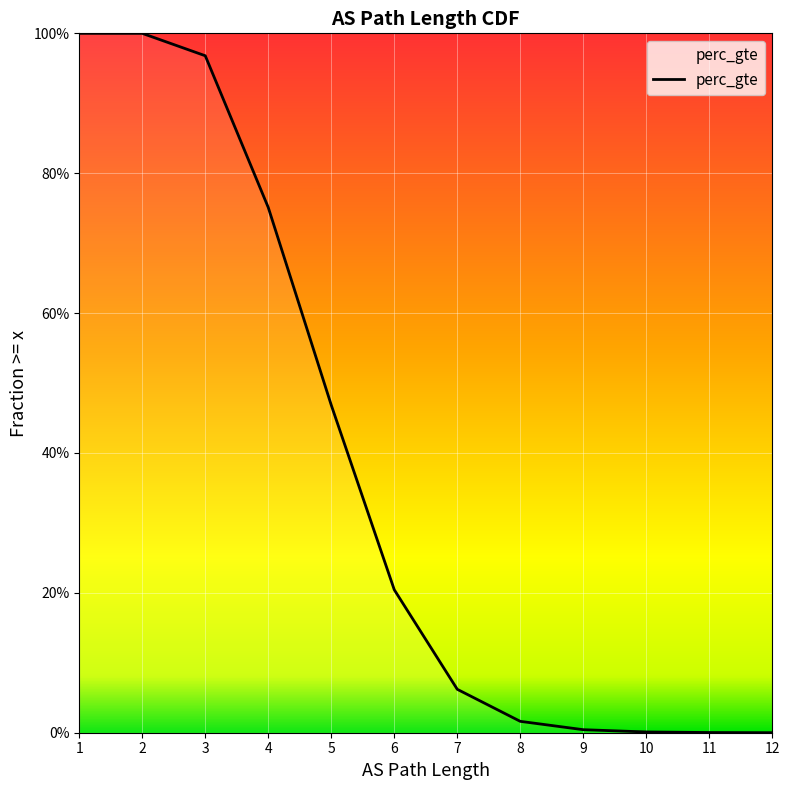

What is the value of the 5th point from the left?

0.5